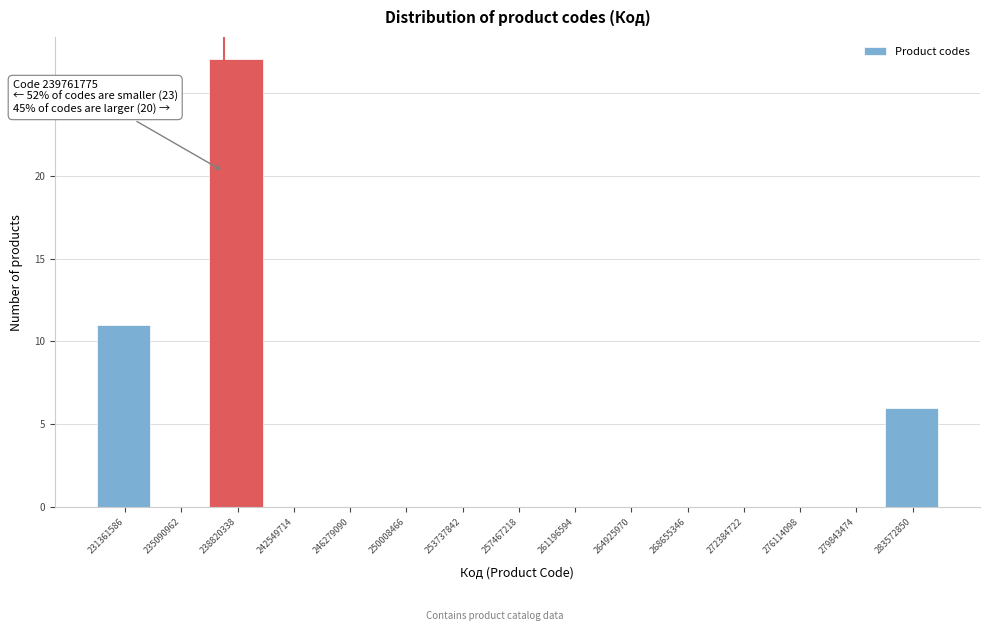

Reading left to right, what are all the values shown in this chart?

231361586=11	235090962=0	238820338=27	242549714=0	246279090=0	250008466=0	253737842=0	257467218=0	261196594=0	264925970=0	268655346=0	272384722=0	276114098=0	279843474=0	283572850=6